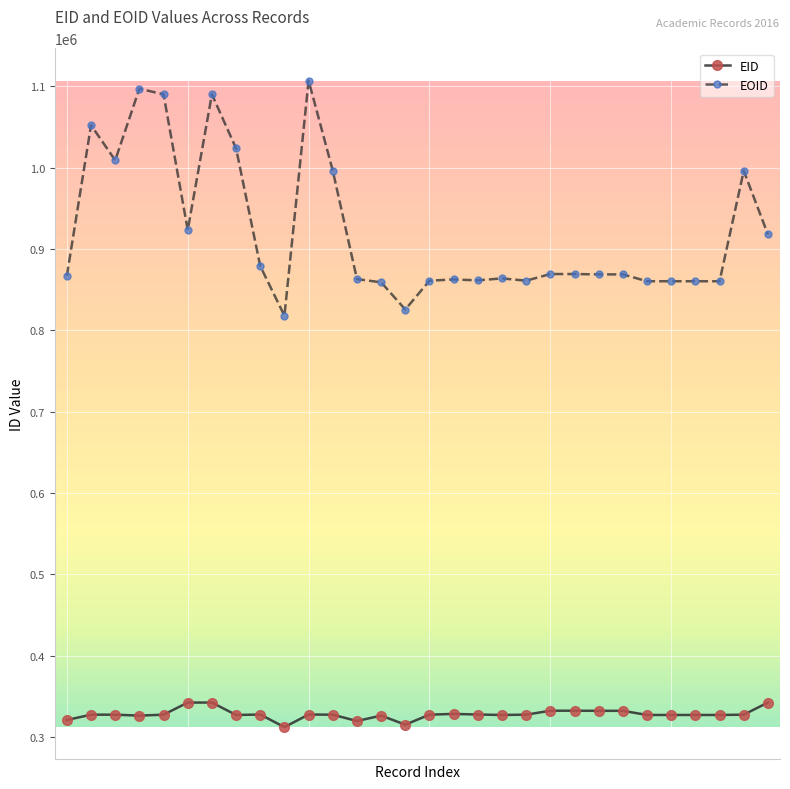

Which series has the widest spread of values?

EOID